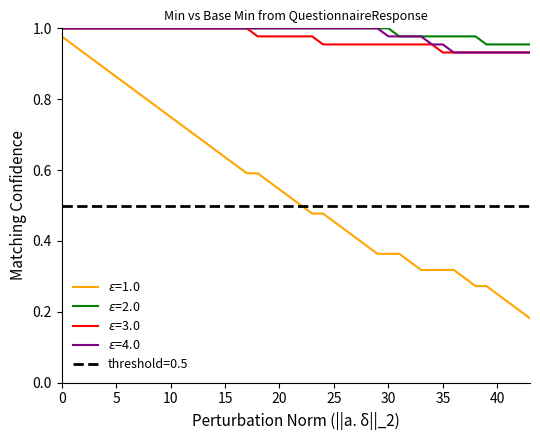

Between 10 and 19, which is larger?

10